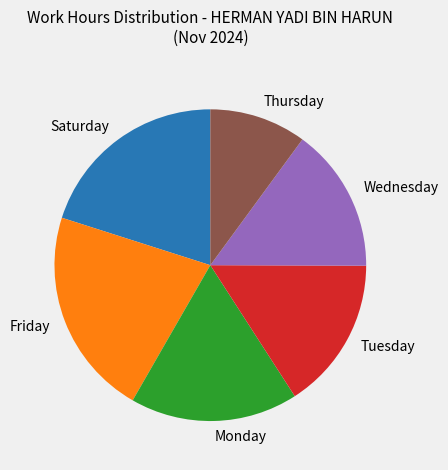

Is the sum of Wednesday and Tuesday greater than half?

No